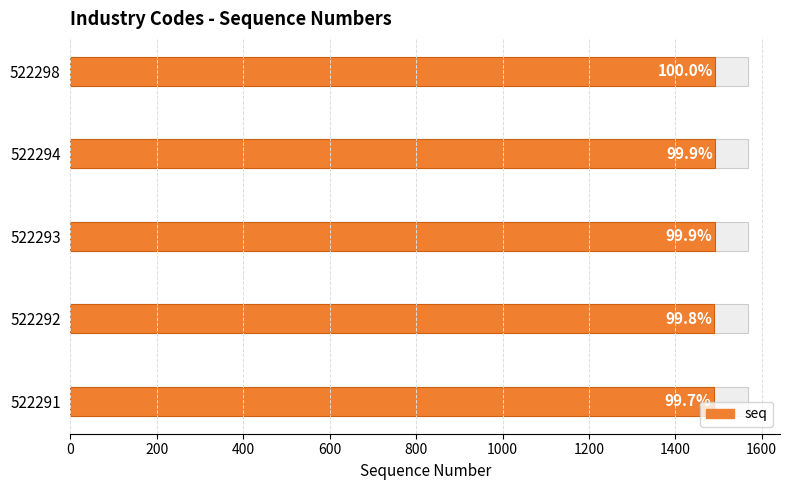

How many data points does each series have?

5